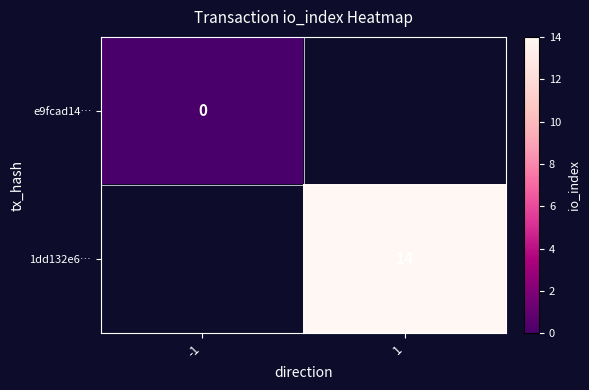

Is it true that 1dd132e6… equals 14 at 1?

True